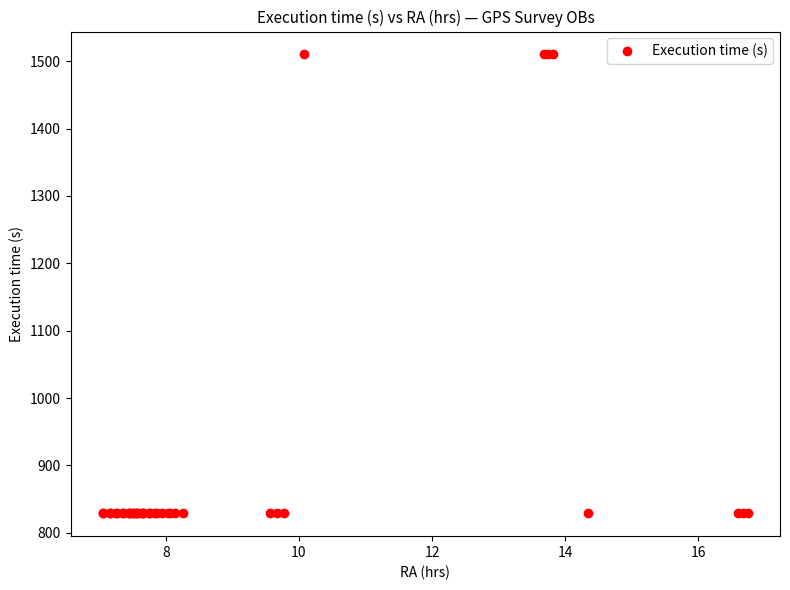

What is the value of the 16th point from the left?

829